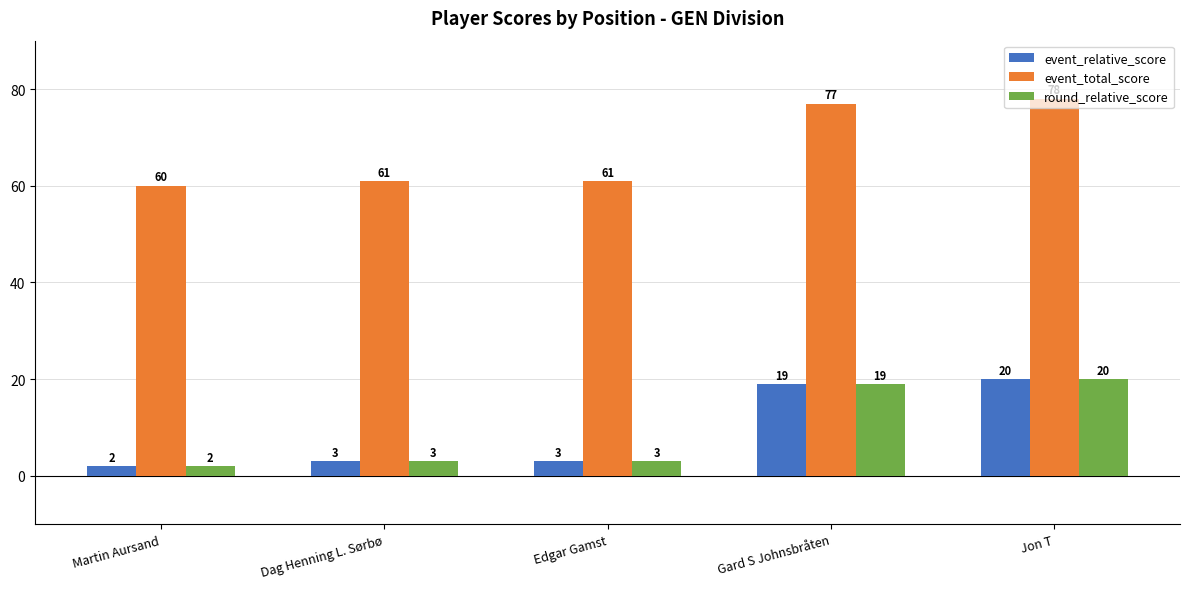

True or false: event_total_score has a value of 61 at Dag Henning L. Sørbø.

True